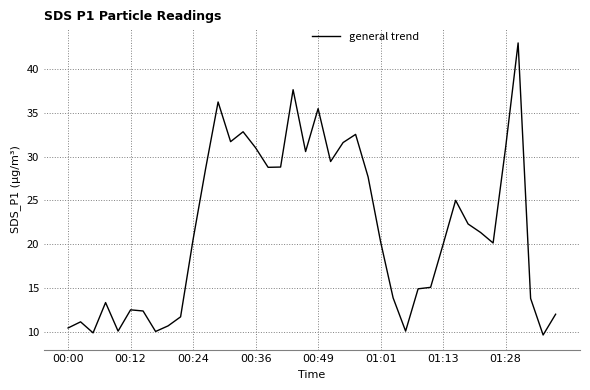

What is the difference between the second highest and minimum values?

28.0